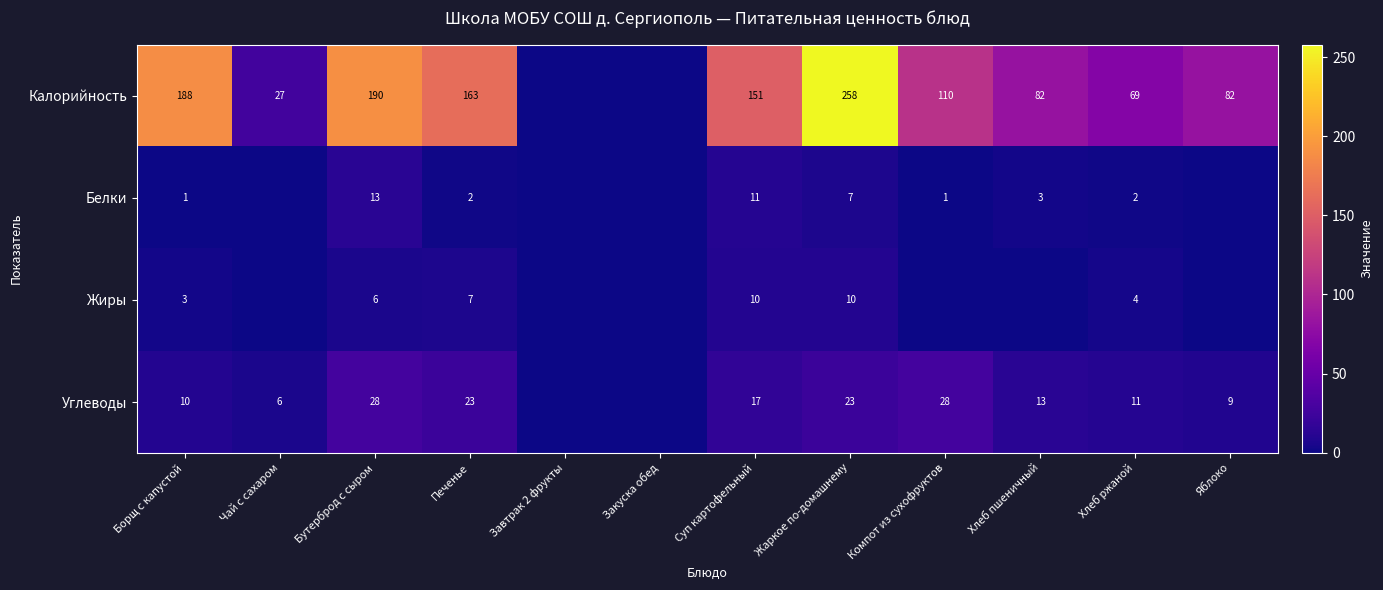

What is the sum of the Белки values at Компот из сухофруктов and Печенье?

3